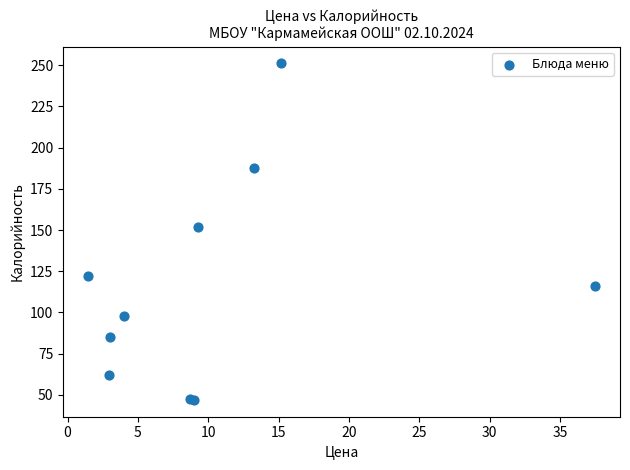

What Y value in the scatter plot is closest to 149?

151.6